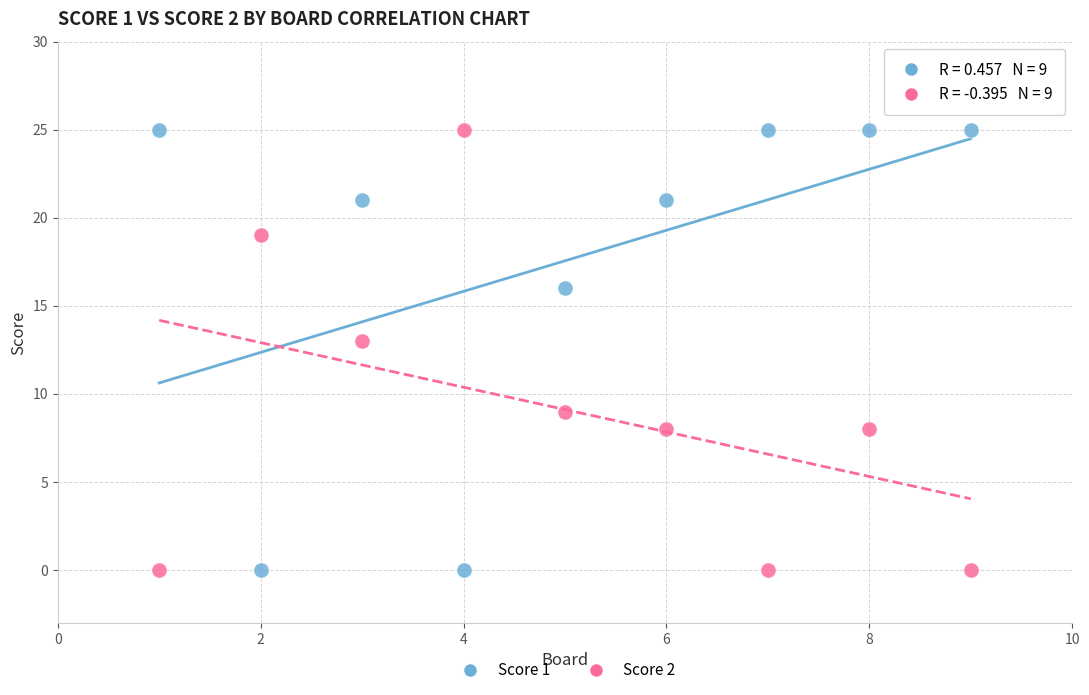

Across all data points, what is the range of X values (max minus min)?

8